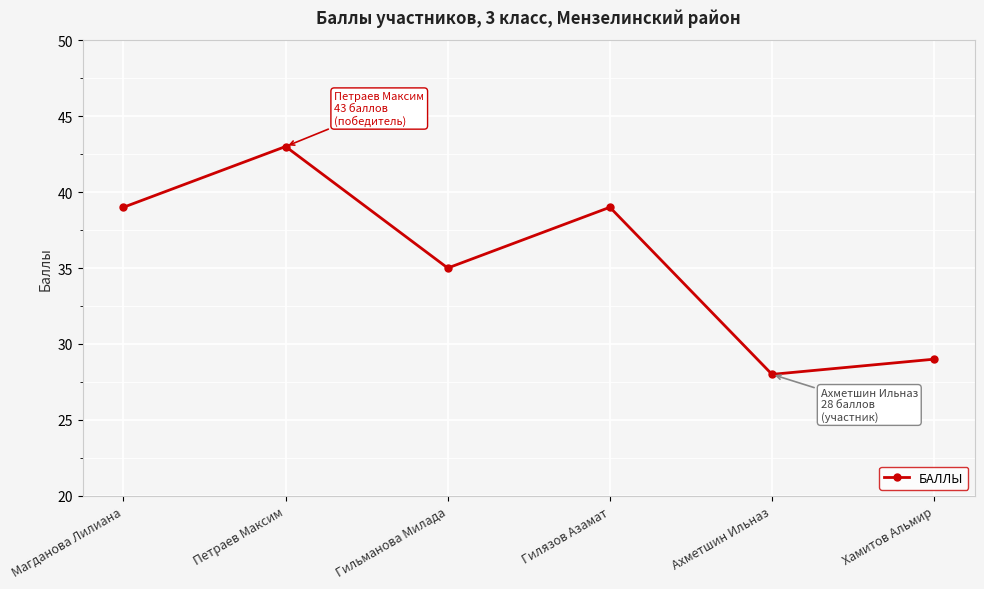

How many lines are shown in the chart?

1